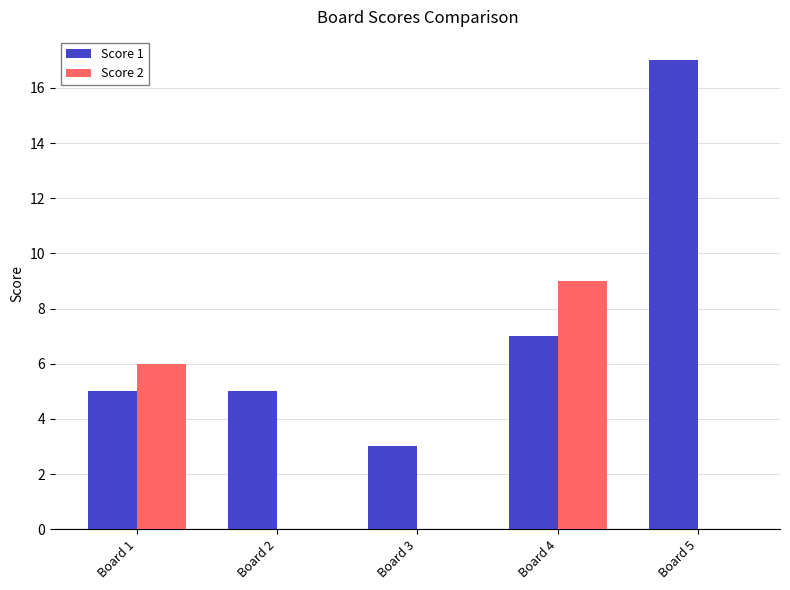

The Score 1 series shows 8 at Board 1. True or false?

False